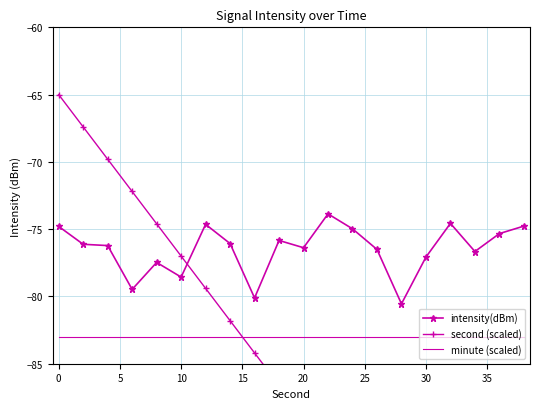

What is the maximum value shown in the chart?

-65.0